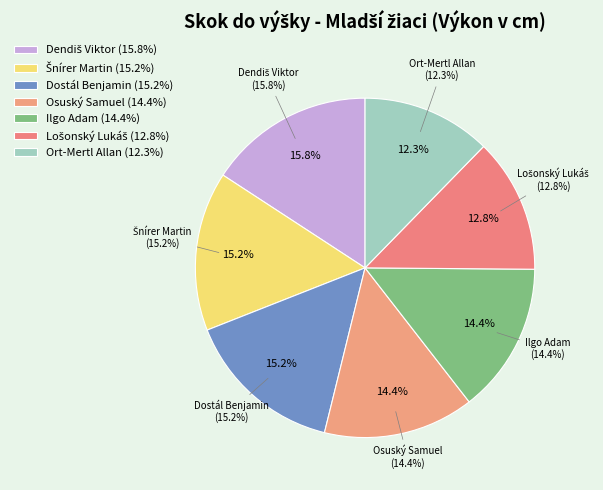

The Dendiš Viktor slice represents 16% of the pie. True or false?

True